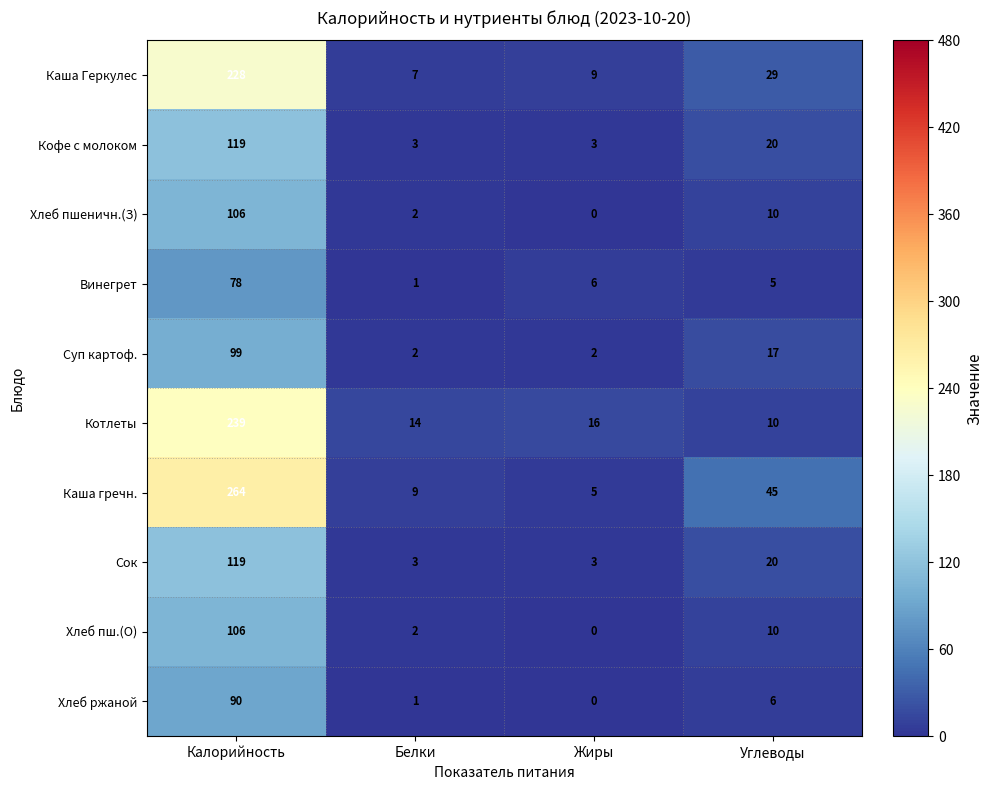

At which label does Каша гречн. first exceed 45?

Калорийность